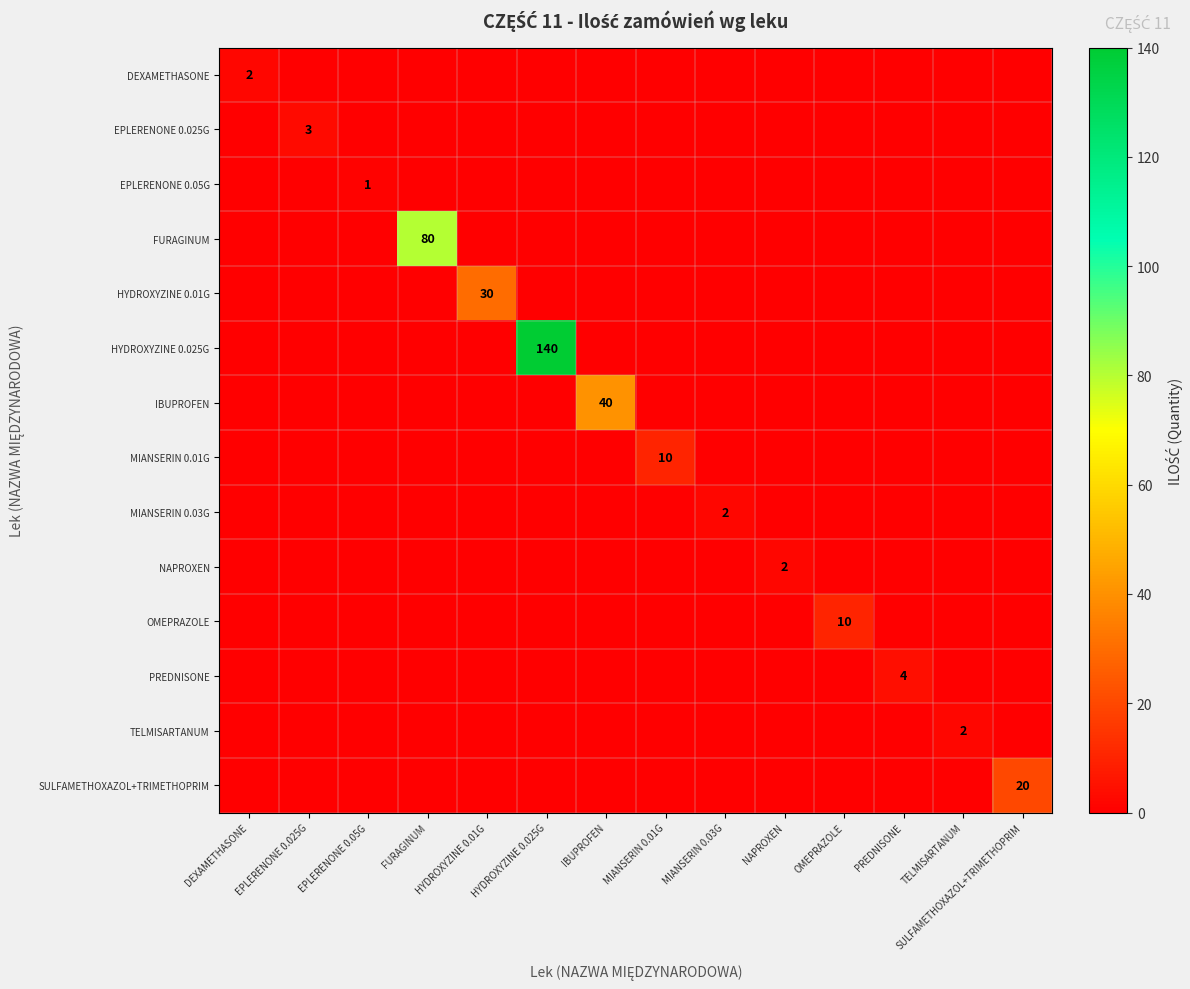

True or false: FURAGINUM has a value of 108 at FURAGINUM.

False